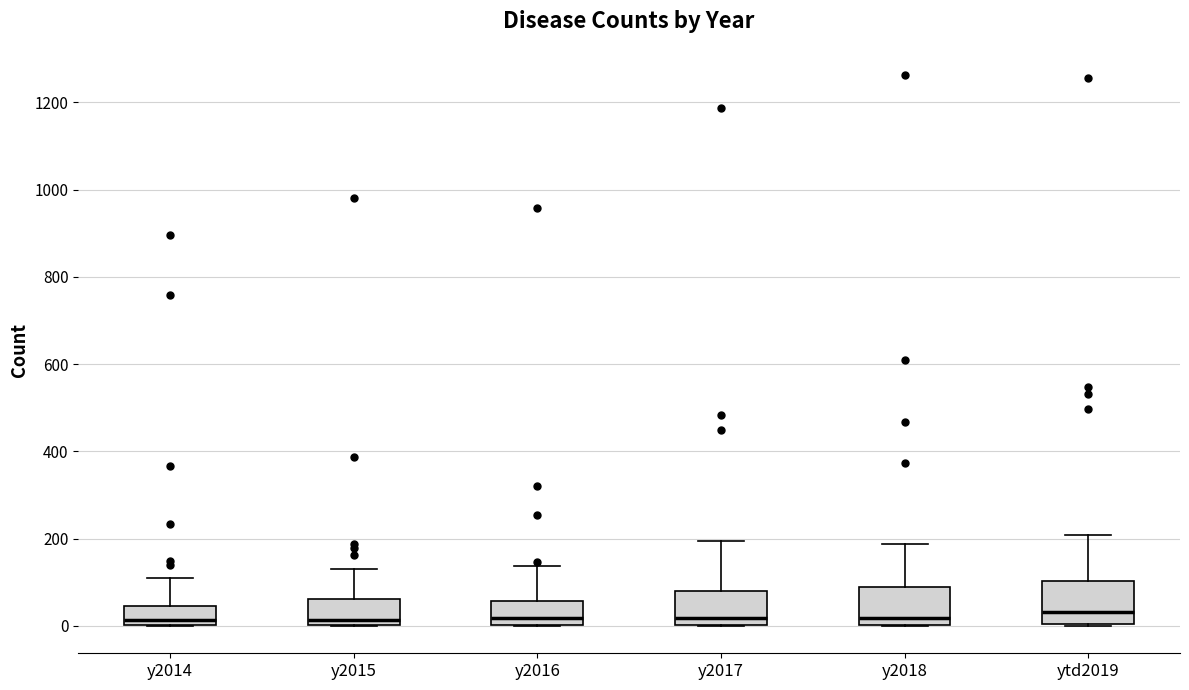

Reading left to right, transcribe this box plot: for each box, give where its median line is, the range the box spans, and where its two whiskers end, as read against the y-axis. The values are not printed on the chart, so give them approximately, as read against the axis.

y2014: median 20, box 0 to 40, whiskers 0 to 100
y2015: median 20, box 0 to 60, whiskers 0 to 120
y2016: median 20, box 0 to 60, whiskers 0 to 140
y2017: median 20, box 0 to 80, whiskers 0 to 200
y2018: median 20, box 0 to 80, whiskers 0 to 180
ytd2019: median 40, box 0 to 100, whiskers 0 to 200